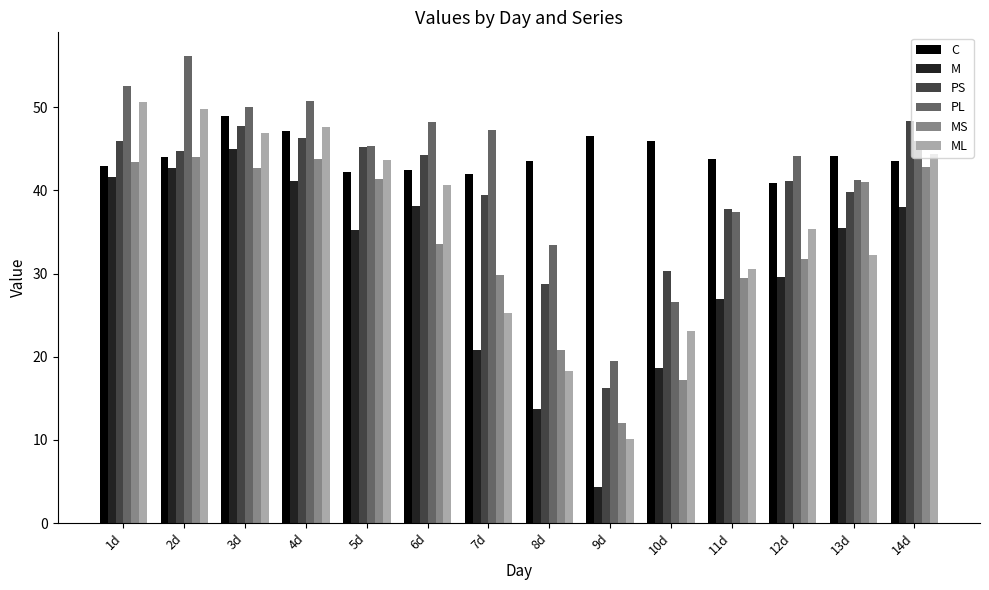

What is the minimum value shown in the chart?

4.4